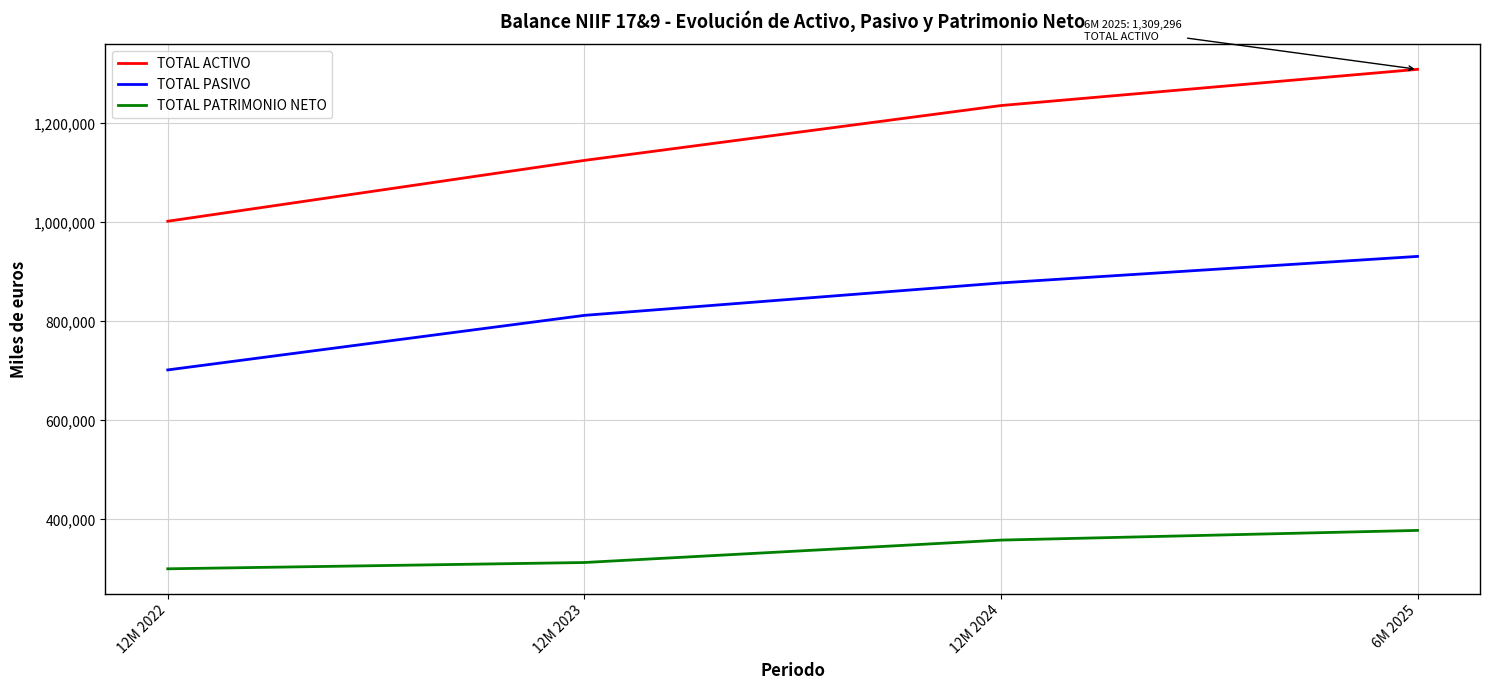

What is the sum of the TOTAL PATRIMONIO NETO values at 12M 2022 and 12M 2023?

613366